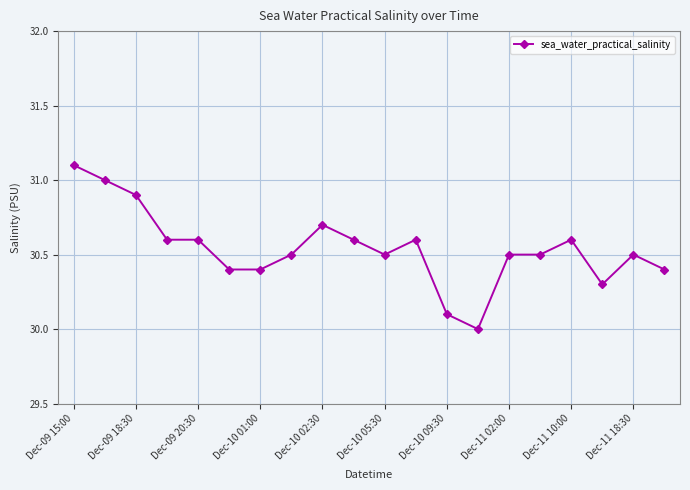

True or false: the data has more than 2 interior local peaks.

True